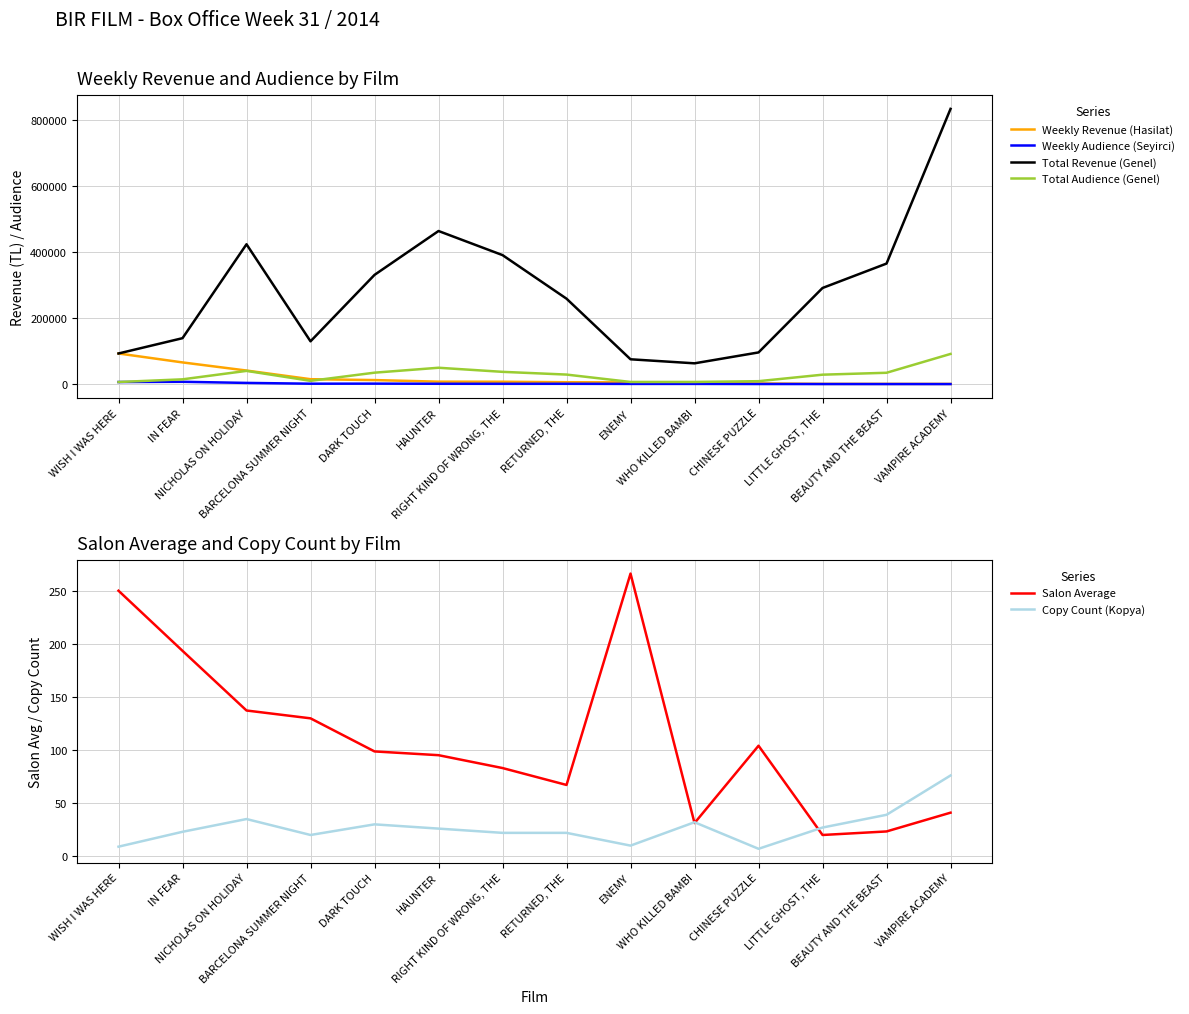

How many values in the Weekly Audience (Seyirci) series exceed 872?

6